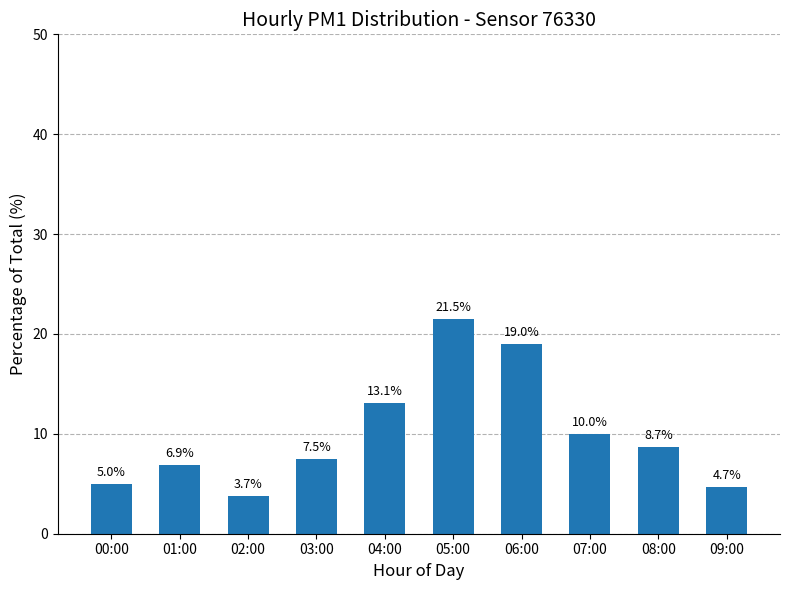

How many values are below 8?

5